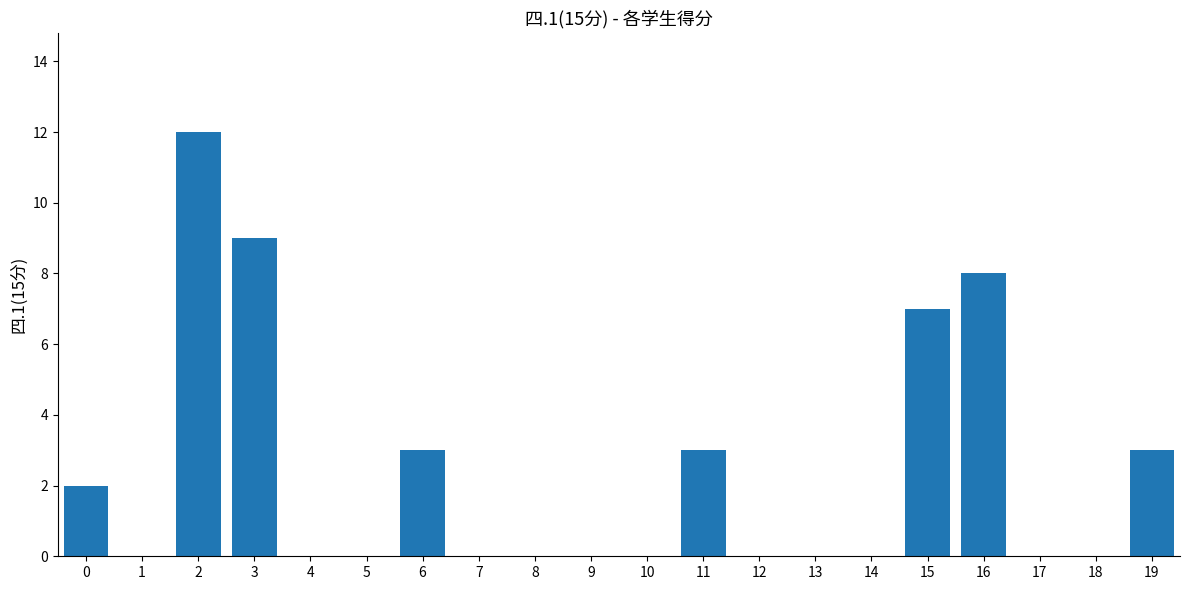

What is the change in value from 2 to 19?

-9